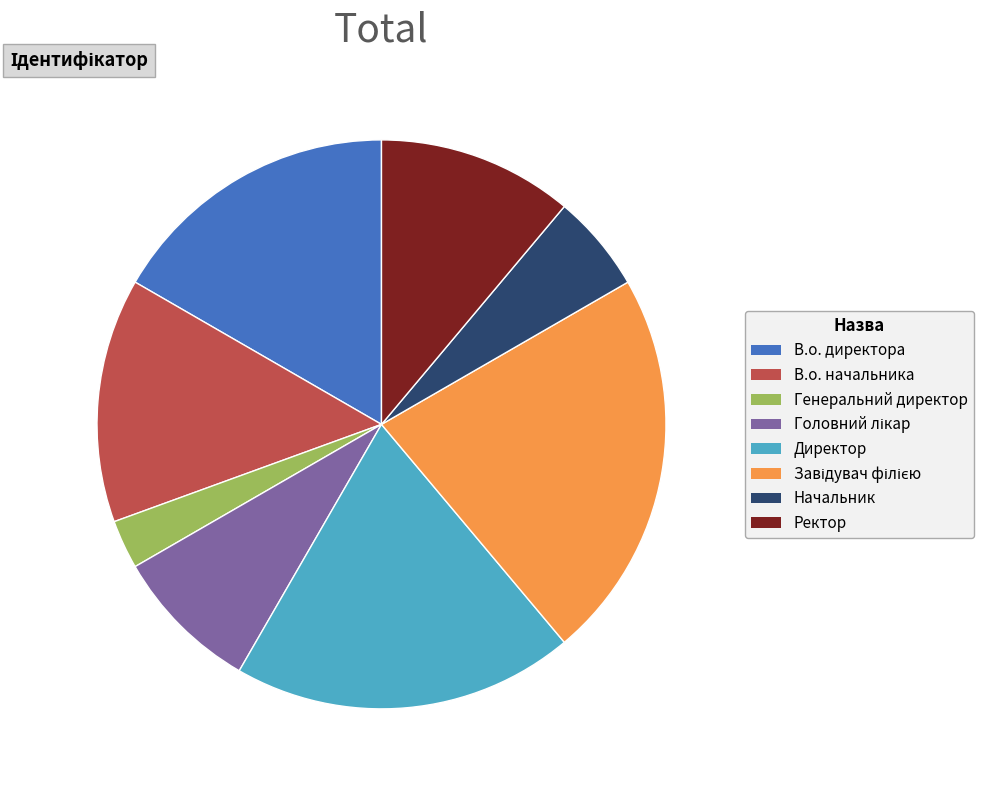

Approximately how many times larger is the value at Генеральний директор compared to Начальник?

0.5